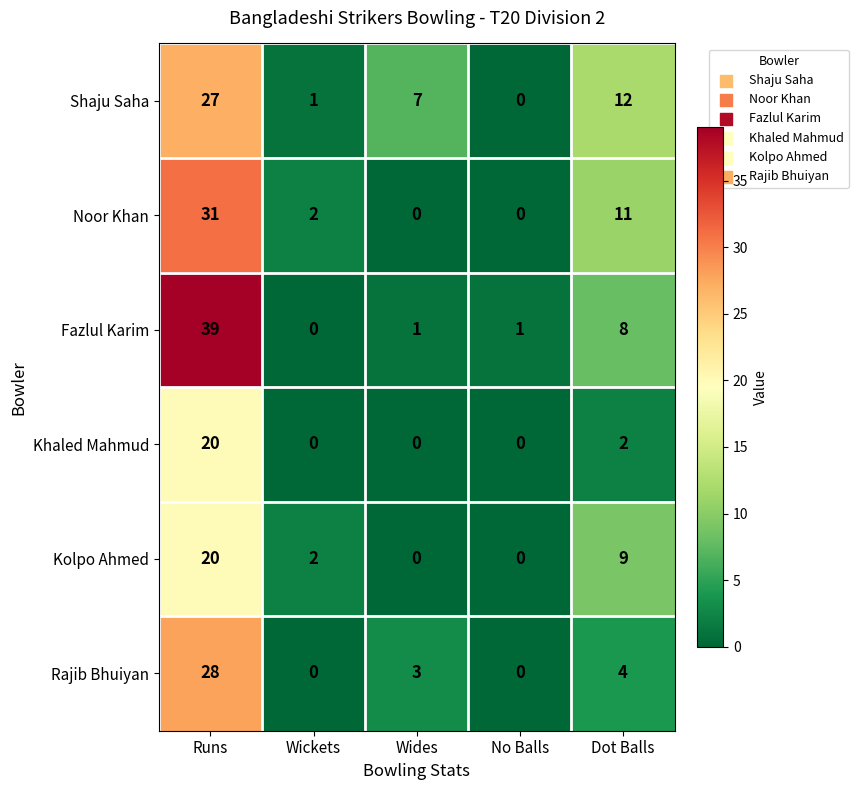

The Fazlul Karim series shows -23 at Wickets. True or false?

False